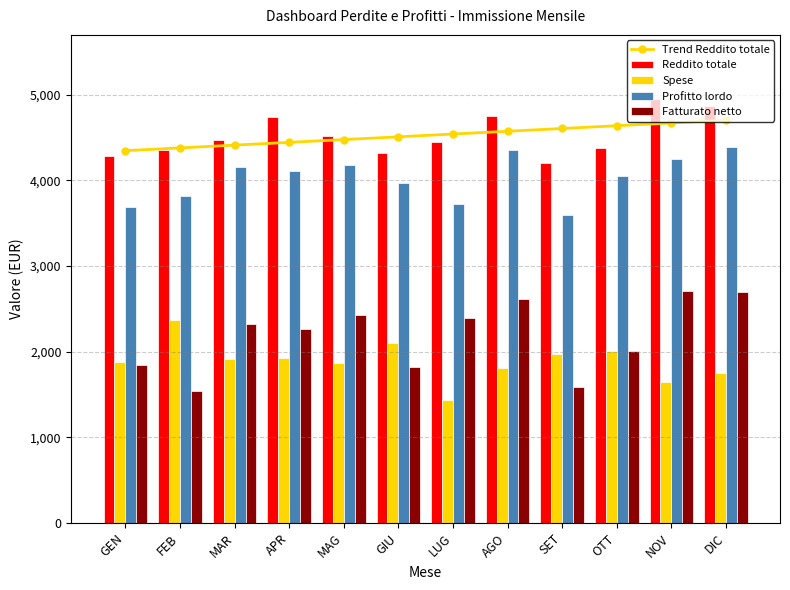

At which label does Spese reach its minimum?

LUG